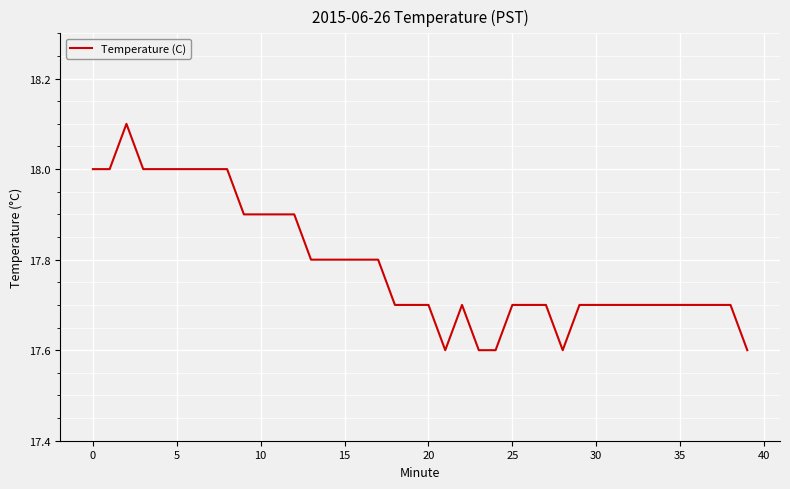

What is the maximum value shown in the chart?

18.1